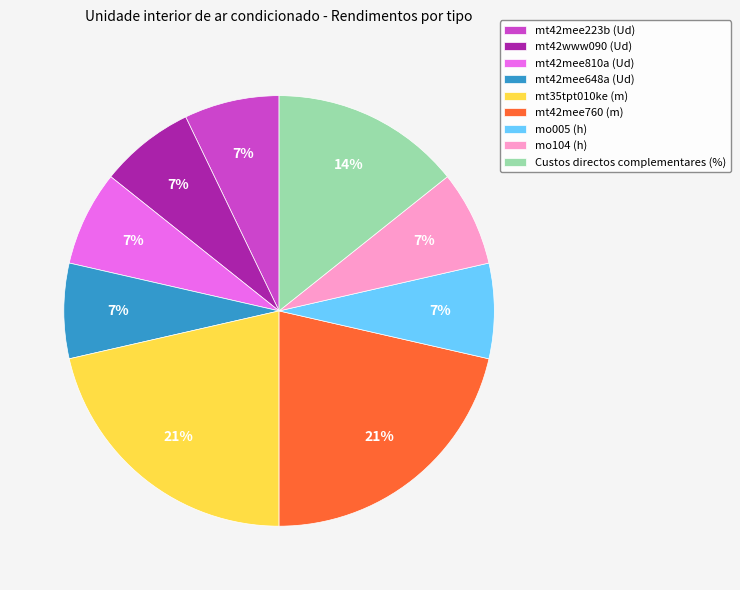

How many slices are in this pie chart?

9